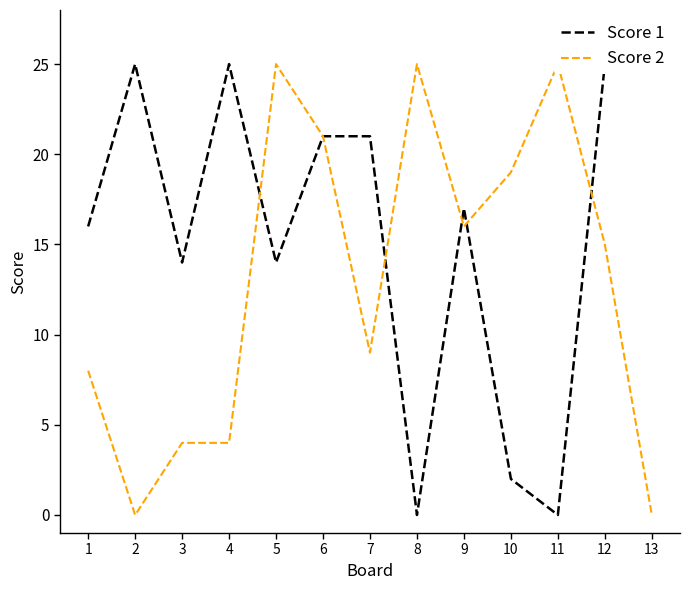

Reading left to right, extract all data points from this chart.

Score 1: 1=16	2=25	3=14	4=25	5=14	6=21	7=21	8=0	9=17	10=2	11=0	12=25	13=25
Score 2: 1=8	2=0	3=4	4=4	5=25	6=21	7=9	8=25	9=16	10=19	11=25	12=15	13=0